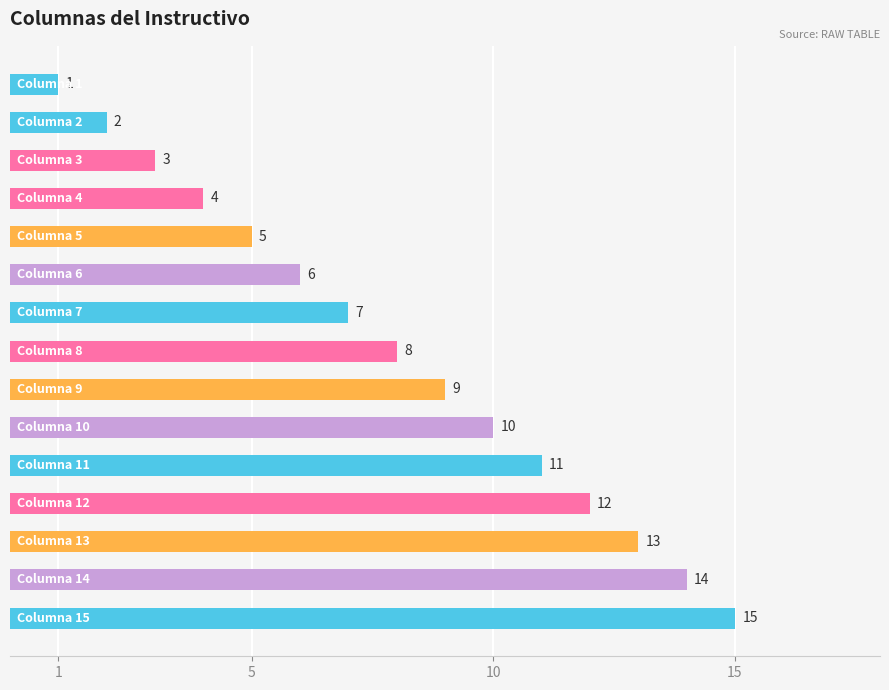

What is the maximum value shown in the chart?

15